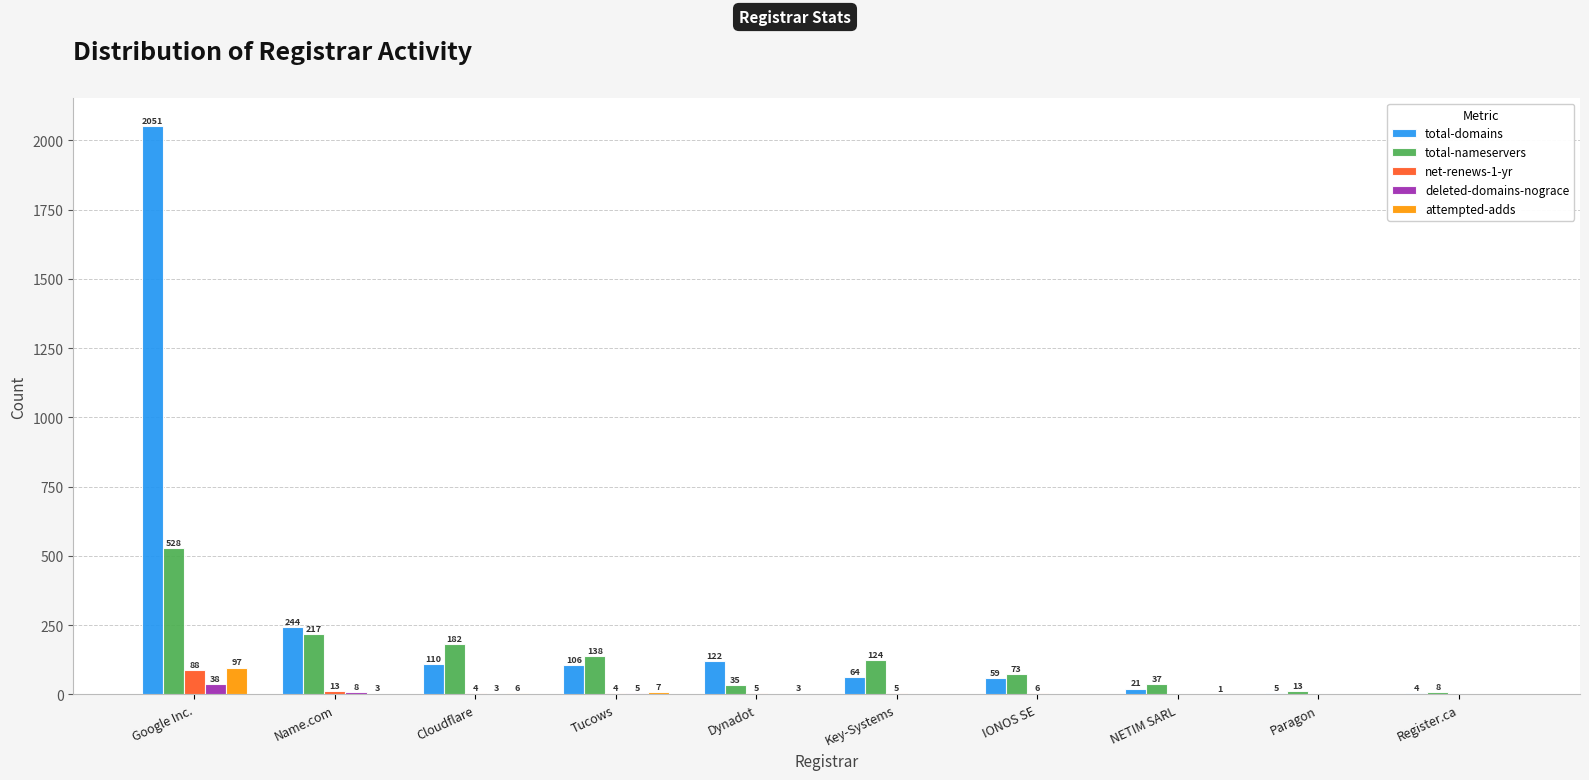

Reading left to right, extract all data points from this chart.

total-domains: 2051	244	110	106	122	64	59	21	5	4
total-nameservers: 528	217	182	138	35	124	73	37	13	8
net-renews-1-yr: 88	13	4	4	5	5	6	0	0	0
deleted-domains-nograce: 38	8	3	5	0	0	0	0	0	0
attempted-adds: 97	3	6	7	3	0	0	1	0	0